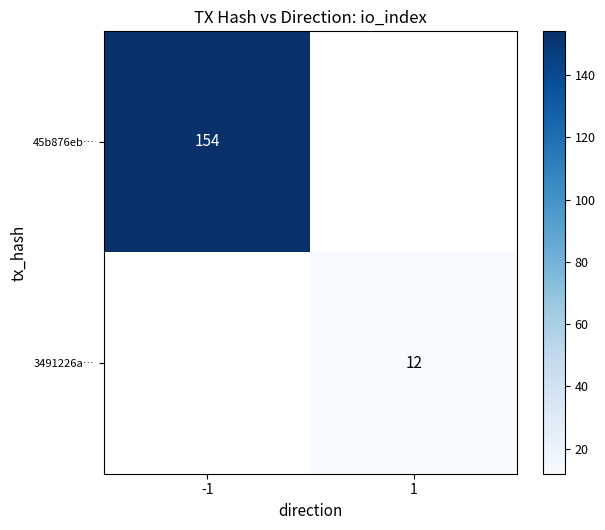

Is it true that 45b876eb… equals 69 at -1?

False